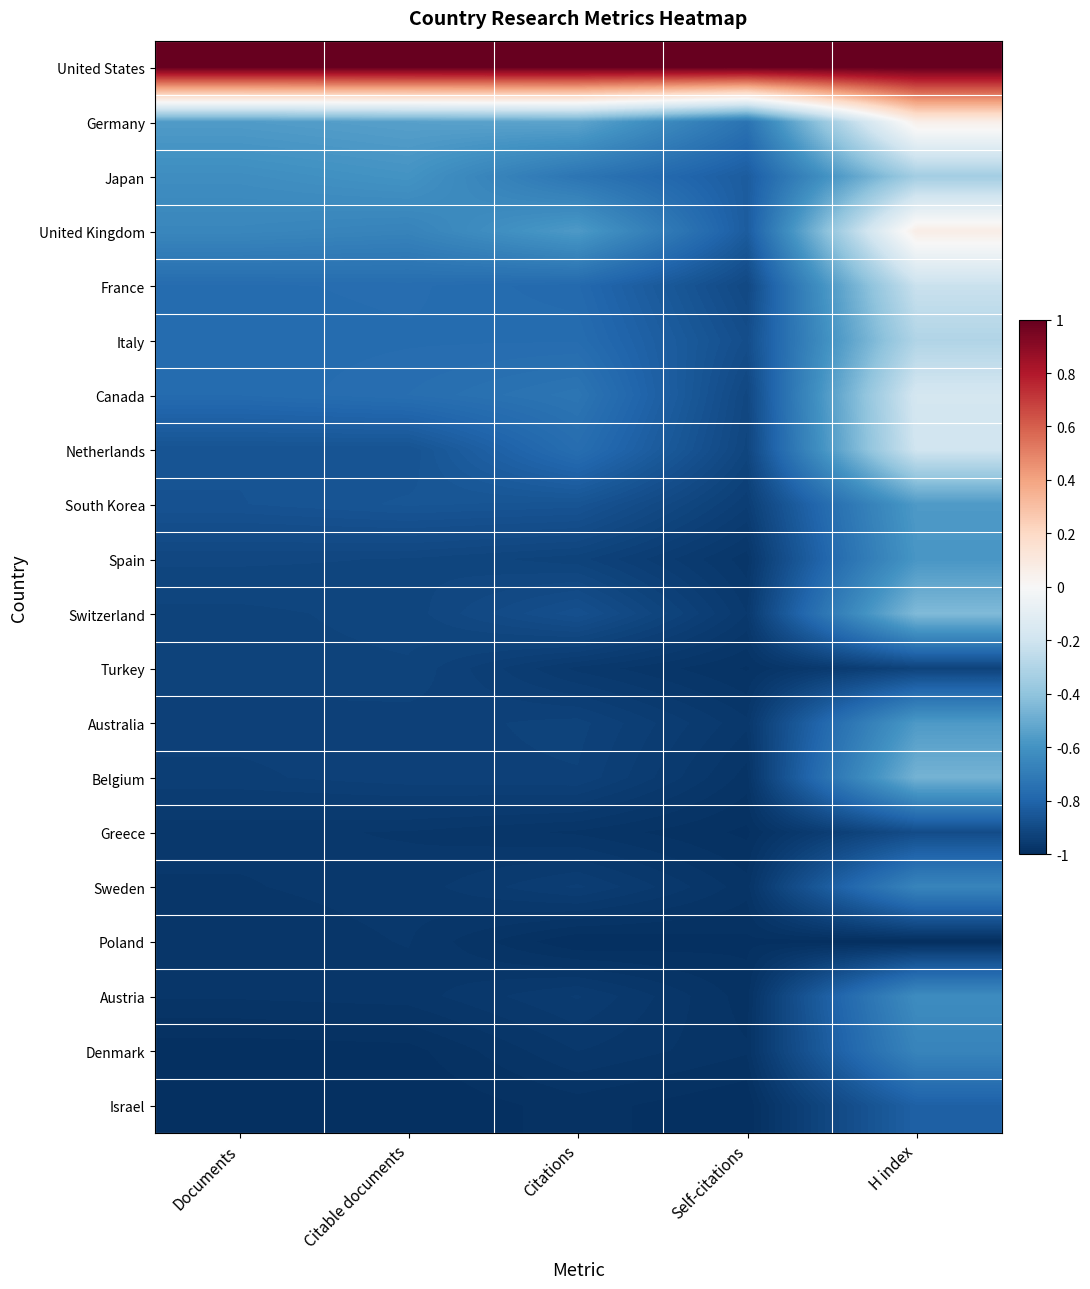

Reading left to right, what are all the values shown in this chart?

United States: Documents=1.0	Citable documents=1.0	Citations=1.0	Self-citations=1.0	H index=1.0
Germany: Documents=-0.6	Citable documents=-0.5	Citations=-0.5	Self-citations=-0.7	H index=0.1
Japan: Documents=-0.6	Citable documents=-0.6	Citations=-0.7	Self-citations=-0.8	H index=-0.3
United Kingdom: Documents=-0.7	Citable documents=-0.7	Citations=-0.6	Self-citations=-0.8	H index=0.1
France: Documents=-0.8	Citable documents=-0.8	Citations=-0.8	Self-citations=-0.9	H index=-0.2
Italy: Documents=-0.8	Citable documents=-0.8	Citations=-0.8	Self-citations=-0.9	H index=-0.3
Canada: Documents=-0.8	Citable documents=-0.8	Citations=-0.7	Self-citations=-0.9	H index=-0.2
Netherlands: Documents=-0.9	Citable documents=-0.9	Citations=-0.8	Self-citations=-0.9	H index=-0.2
South Korea: Documents=-0.9	Citable documents=-0.9	Citations=-0.9	Self-citations=-0.9	H index=-0.6
Spain: Documents=-0.9	Citable documents=-0.9	Citations=-0.9	Self-citations=-1.0	H index=-0.6
Switzerland: Documents=-0.9	Citable documents=-0.9	Citations=-0.9	Self-citations=-1.0	H index=-0.4
Turkey: Documents=-0.9	Citable documents=-0.9	Citations=-1.0	Self-citations=-1.0	H index=-0.9
Australia: Documents=-0.9	Citable documents=-0.9	Citations=-0.9	Self-citations=-1.0	H index=-0.6
Belgium: Documents=-0.9	Citable documents=-0.9	Citations=-0.9	Self-citations=-1.0	H index=-0.5
Greece: Documents=-1.0	Citable documents=-1.0	Citations=-1.0	Self-citations=-1.0	H index=-0.9
Sweden: Documents=-1.0	Citable documents=-1.0	Citations=-0.9	Self-citations=-1.0	H index=-0.7
Poland: Documents=-1.0	Citable documents=-1.0	Citations=-1.0	Self-citations=-1.0	H index=-1.0
Austria: Documents=-1.0	Citable documents=-1.0	Citations=-1.0	Self-citations=-1.0	H index=-0.6
Denmark: Documents=-1.0	Citable documents=-1.0	Citations=-1.0	Self-citations=-1.0	H index=-0.7
Israel: Documents=-1.0	Citable documents=-1.0	Citations=-1.0	Self-citations=-1.0	H index=-0.8